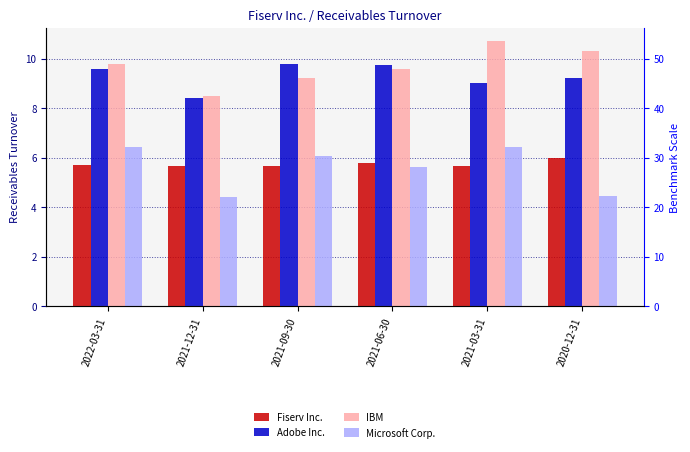

What is the greatest value displayed?

10.7